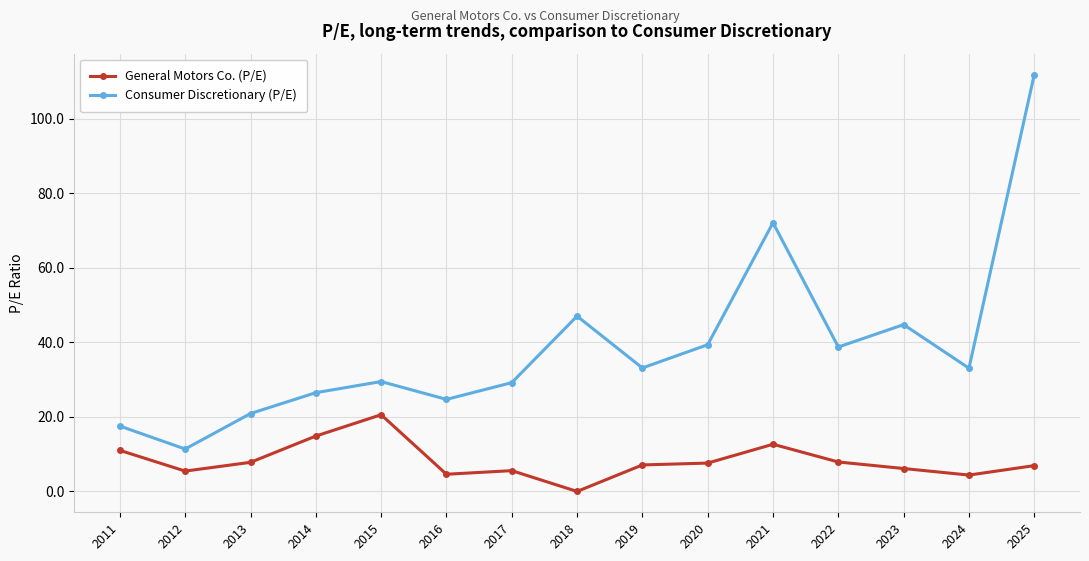

Which series changed the most between 2016 and 2021?

Consumer Discretionary (P/E)